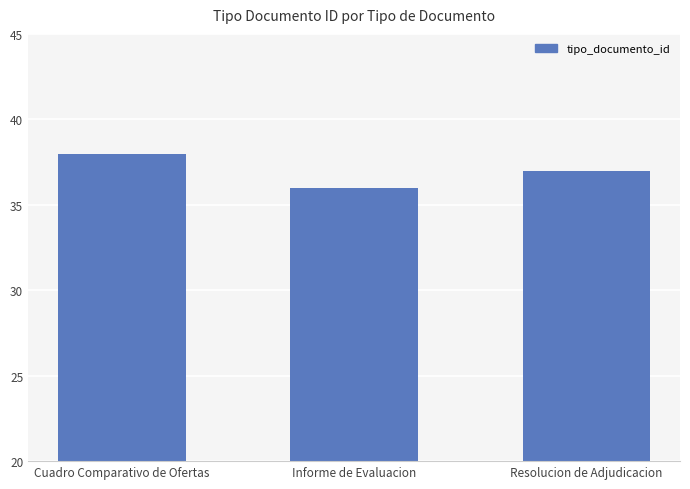

Reading left to right, list all the values displayed in this chart.

Cuadro Comparativo de Ofertas=38	Informe de Evaluacion=36	Resolucion de Adjudicacion=37